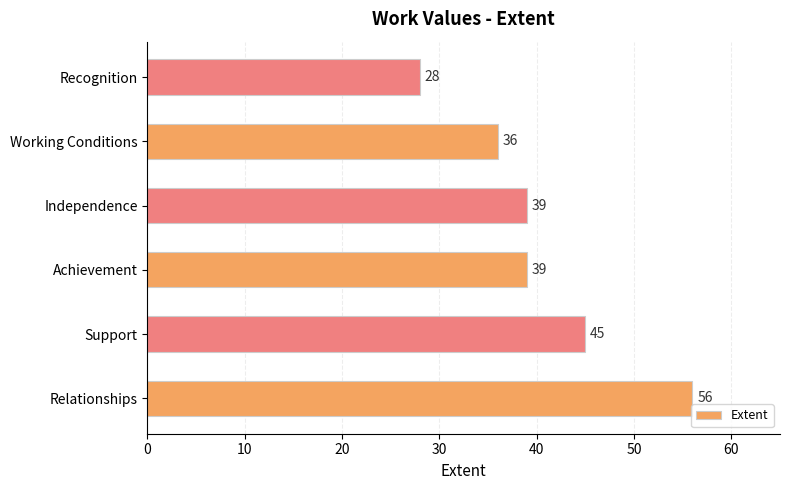

What is the difference between the maximum and minimum values?

28